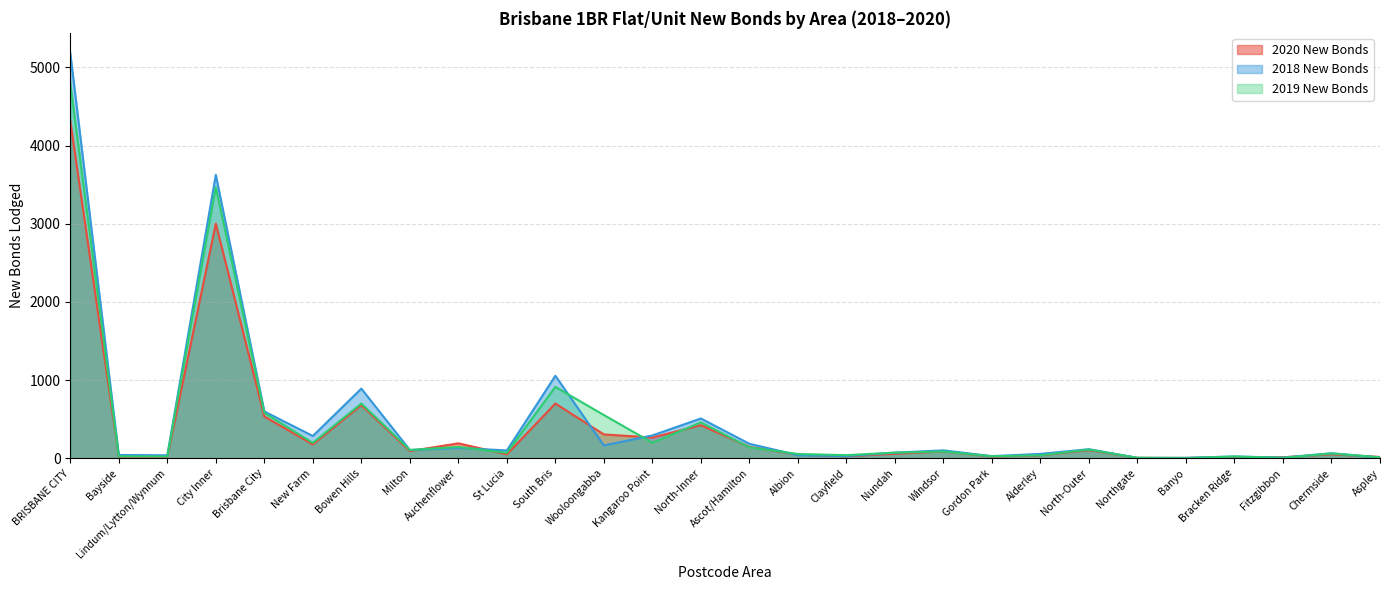

Is it true that 2019 New Bonds equals 21 at Milton?

False